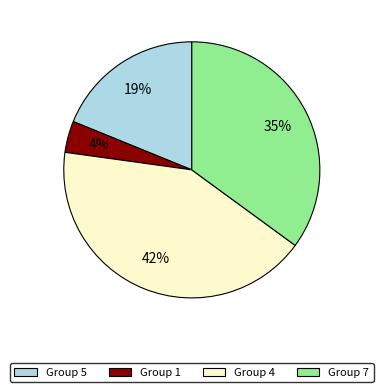

Is there a majority slice in this chart?

No